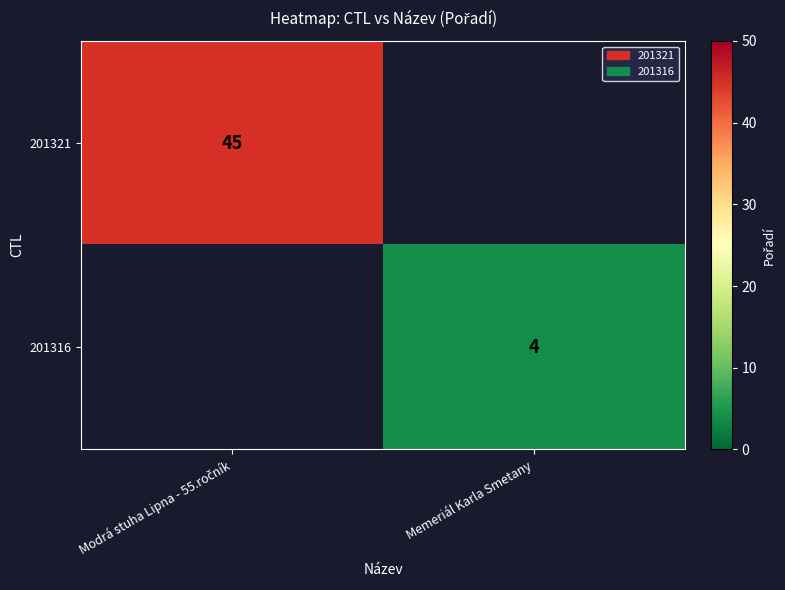

Is it true that 201316 equals 6.3 at Memeriál Karla Smetany?

False